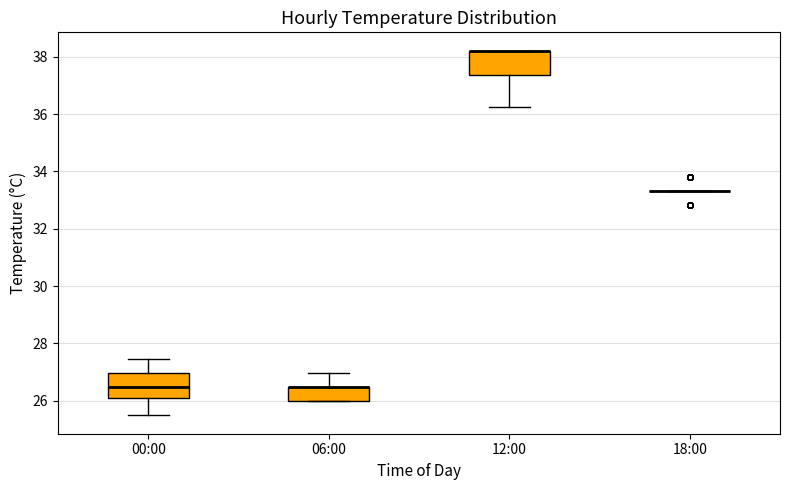

Reading left to right, transcribe this box plot: for each box, give where its median line is, the range the box spans, and where its two whiskers end, as read against the y-axis. The values are not printed on the chart, so give them approximately, as read against the axis.

00:00: median 26.4, box 26.0 to 27.0, whiskers 25.4 to 27.4
06:00: median 26.4 (drawn on the box's upper edge), box 26.0 to 26.4, whiskers 26.0 to 27.0
12:00: median 38.2 (drawn on the box's upper edge), box 37.4 to 38.2, whiskers 36.2 to 38.2
18:00: box collapsed to a line at 33.4, whiskers 33.4 to 33.4